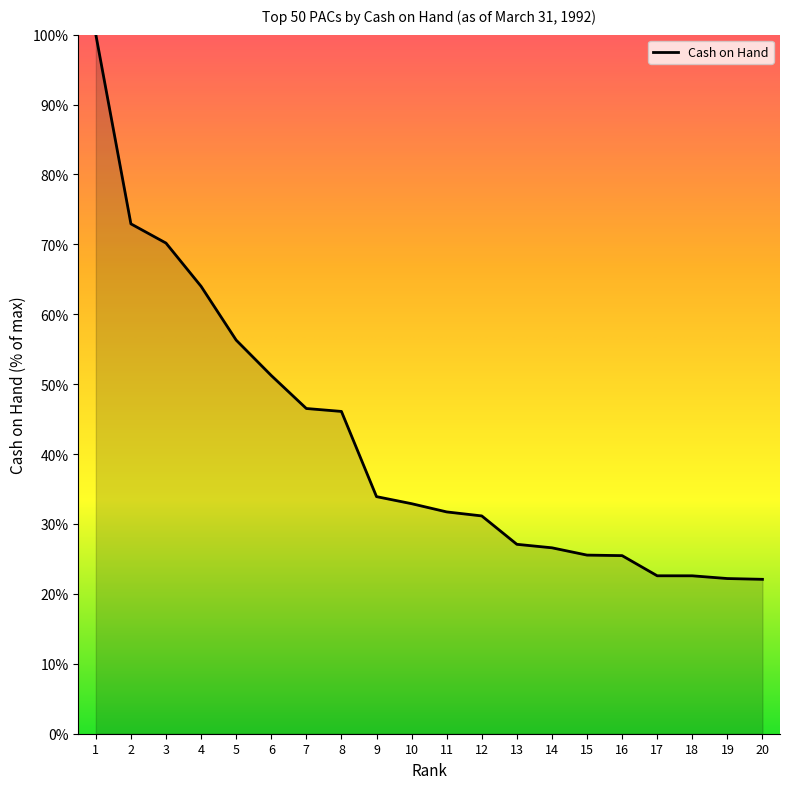

The chart shows a value of 50.3 at 10. True or false?

False